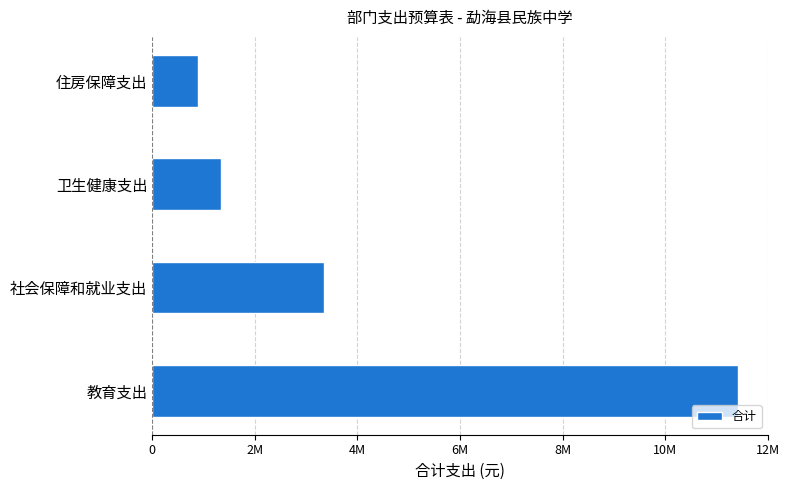

Are the bars horizontal?

Yes